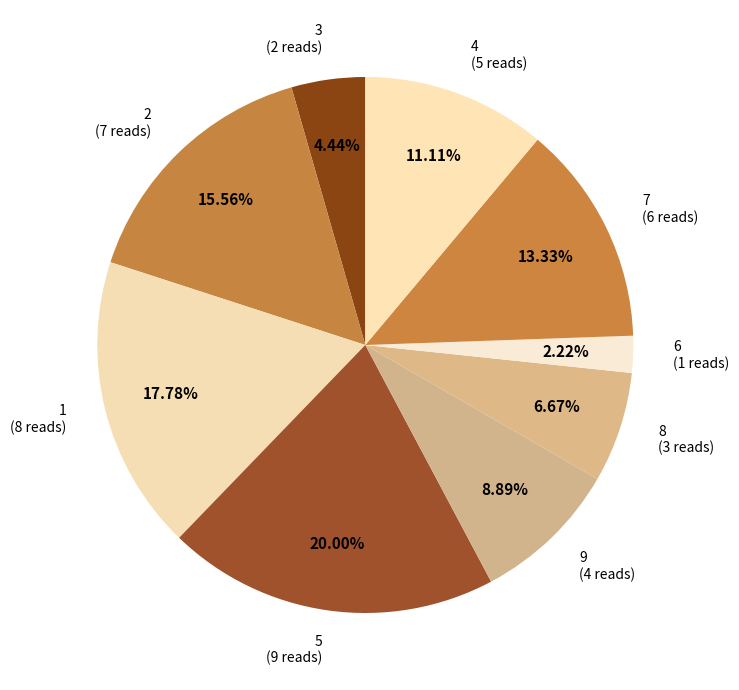

To the nearest percent, what percentage of the pie is 8?

7%